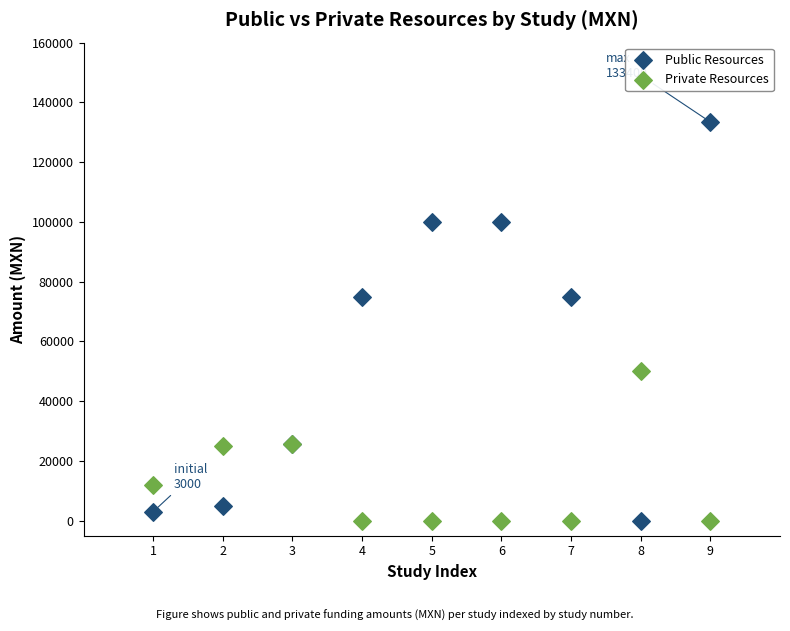

Which series has the largest Y range (max minus min)?

Public Resources